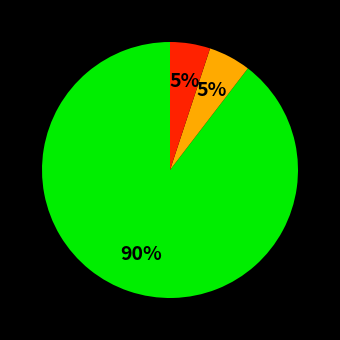

How many segments does this pie chart have?

3